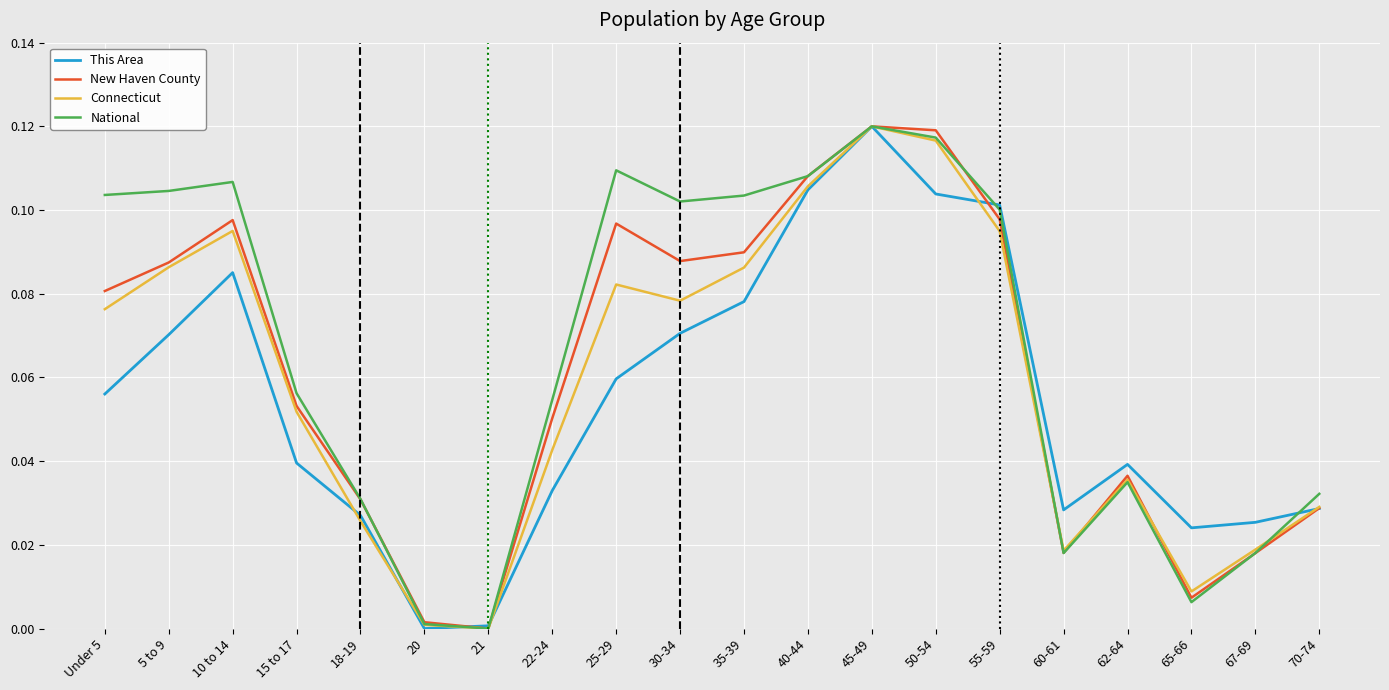

How many values in New Haven County are above zero?

19